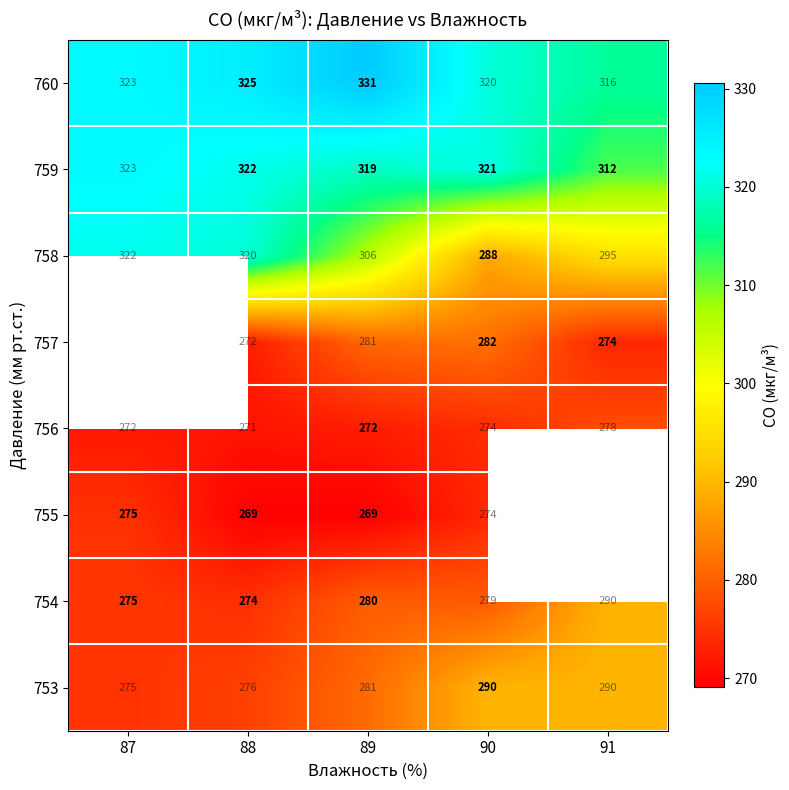

Is the value of 758 at 90 greater than the value of 760 at 88?

No